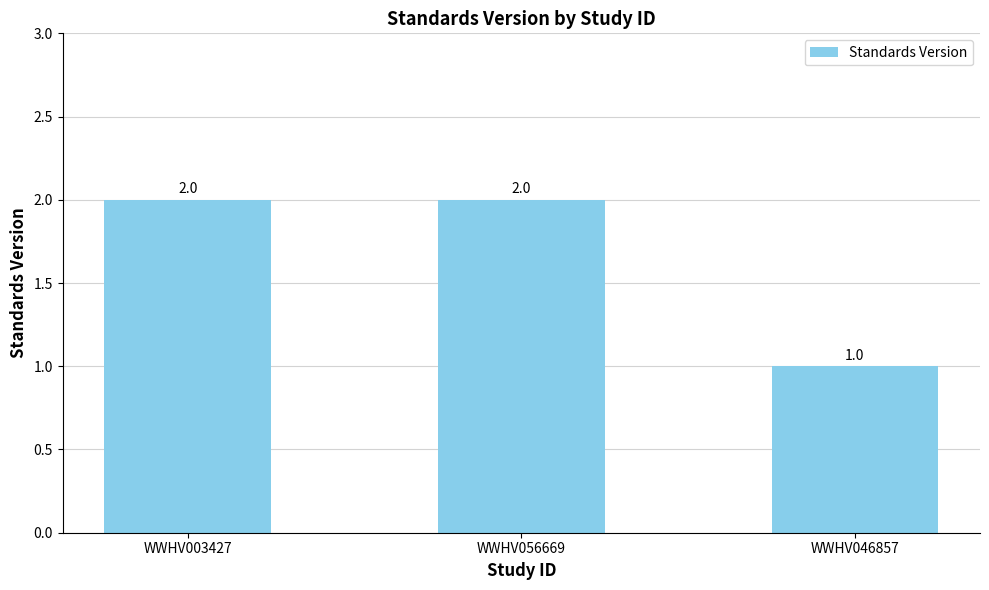

Which has a higher value, WWHV056669 or WWHV046857?

WWHV056669